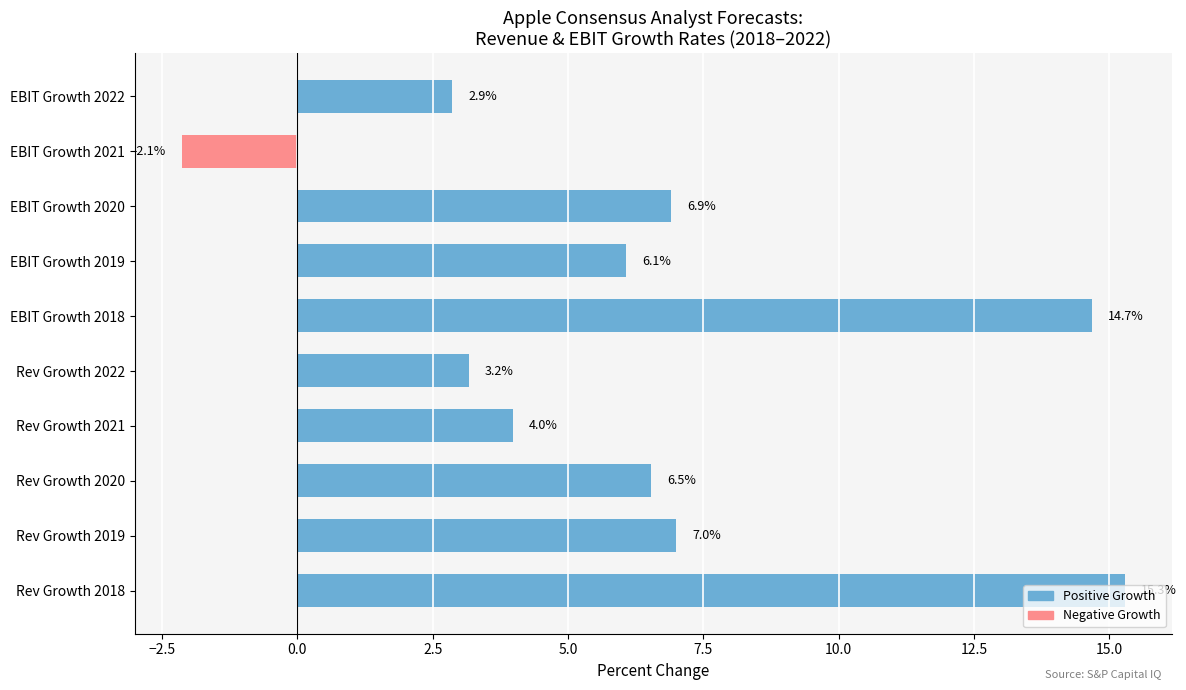

Are the bars horizontal?

Yes